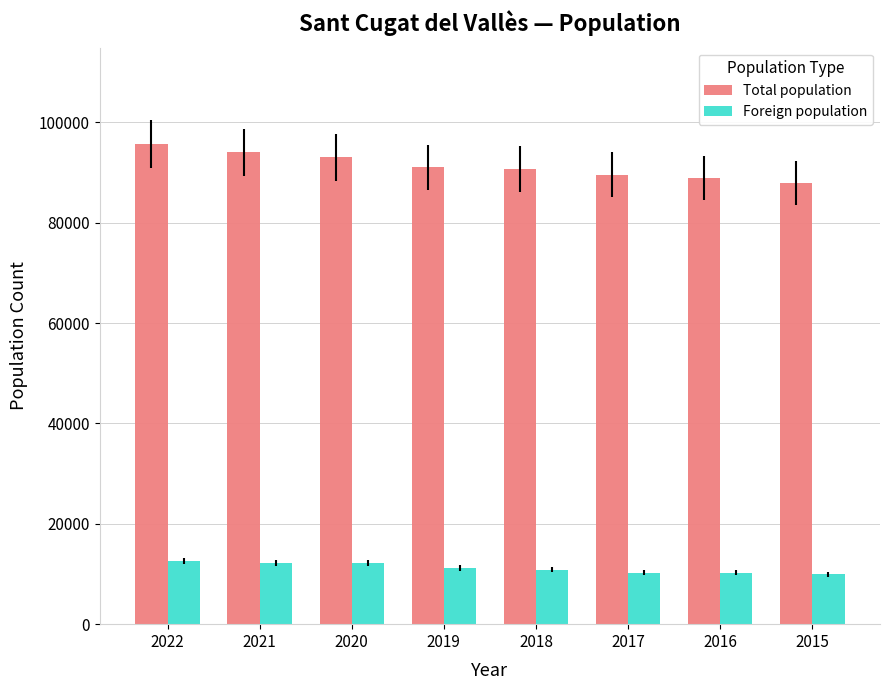

At 2019, list the series in order from smallest to largest.

Foreign population, Total population